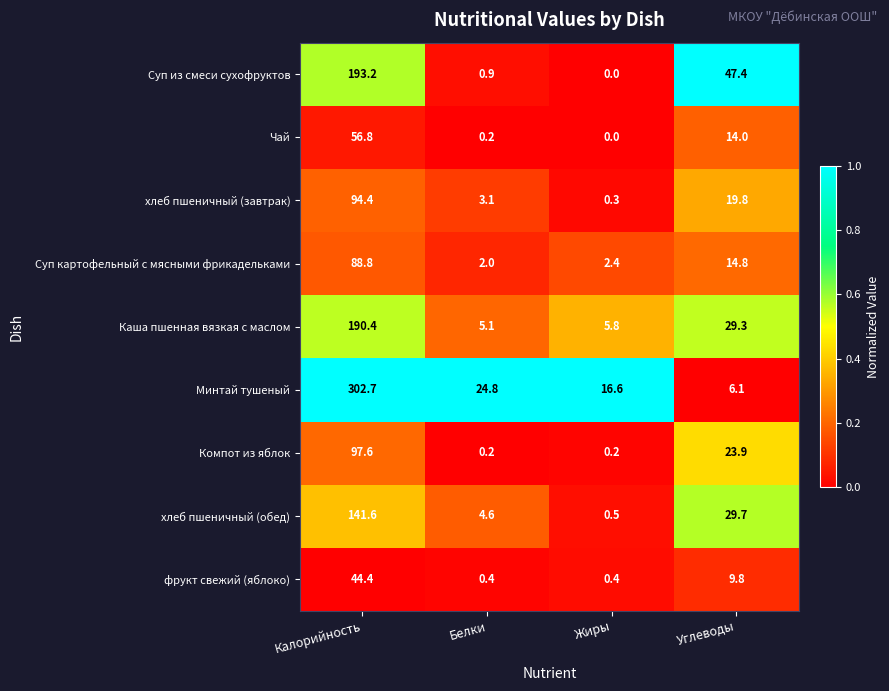

What is the sum of all Каша пшенная вязкая с маслом values?

230.6